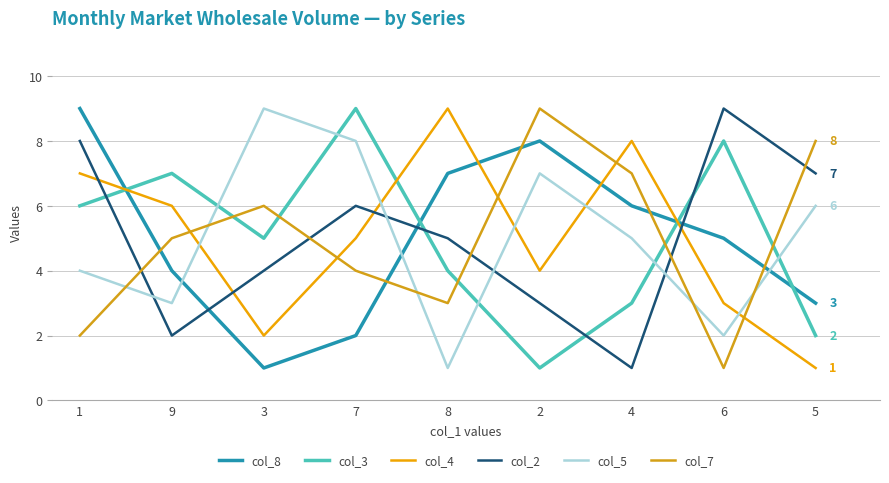

What are all the series names shown in the legend?

col_8, col_3, col_4, col_2, col_5, col_7